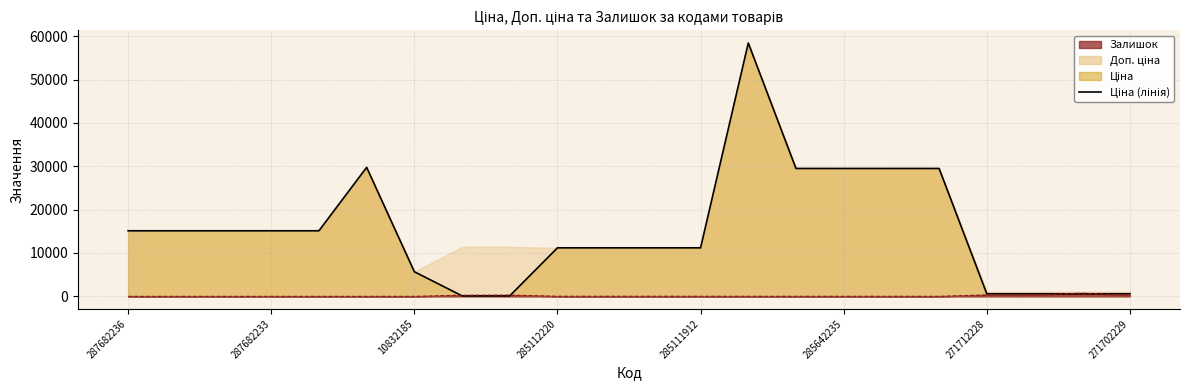

How many points are higher than both their immediate neighbors (excluding endpoints)?

2